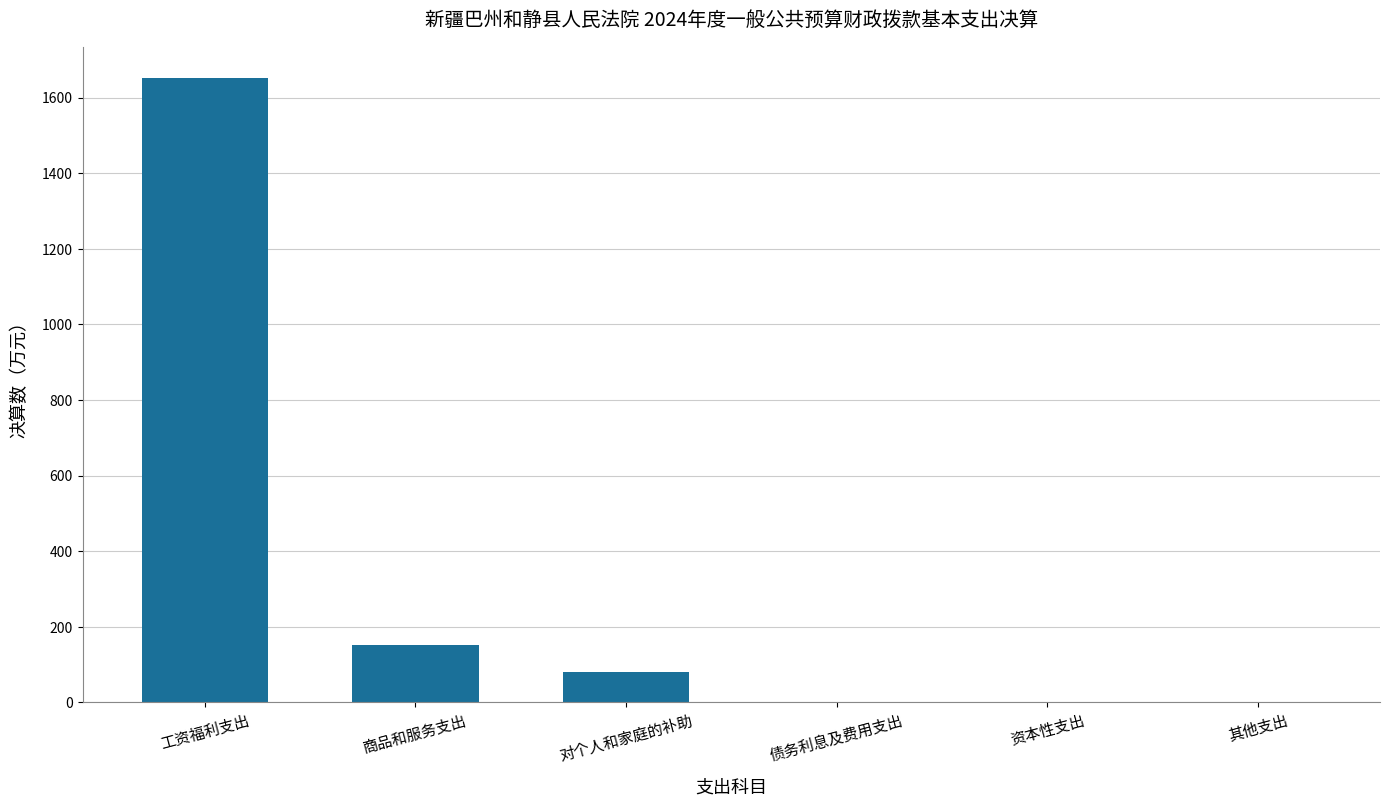

What is the average value?

313.9